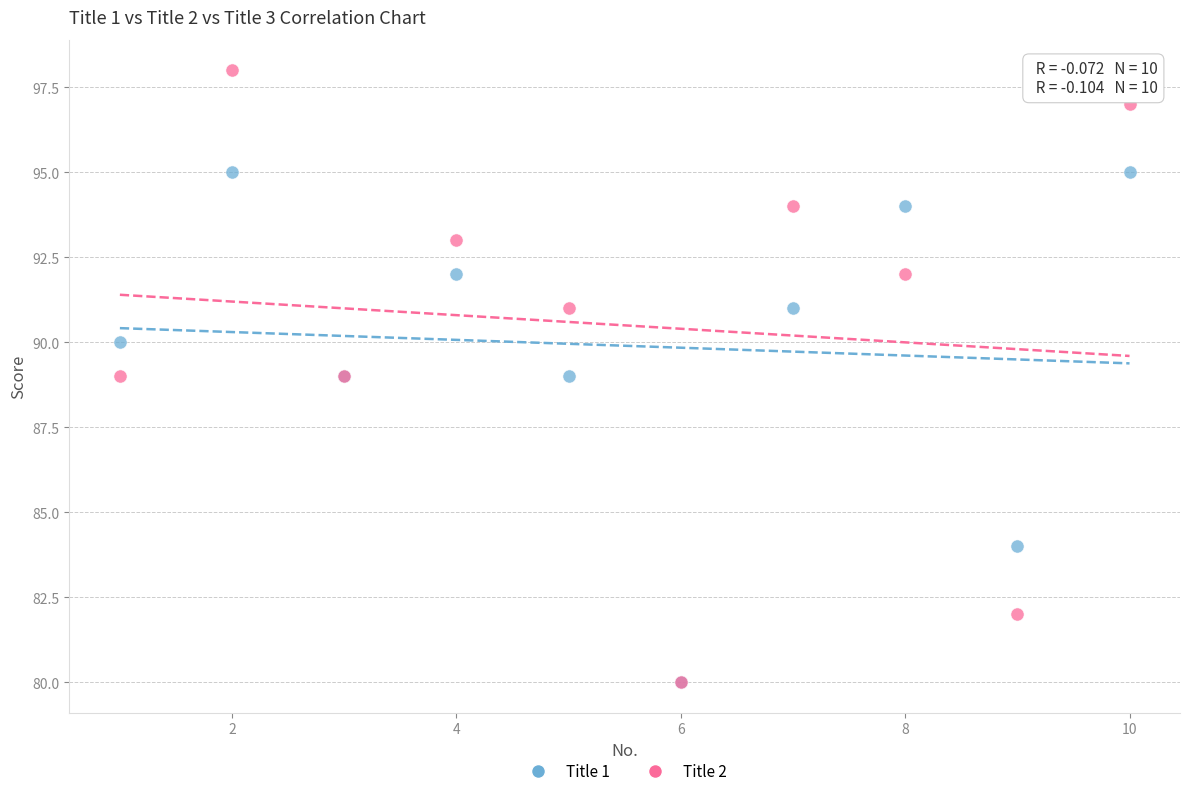

Which series has the largest Y range (max minus min)?

Title 2